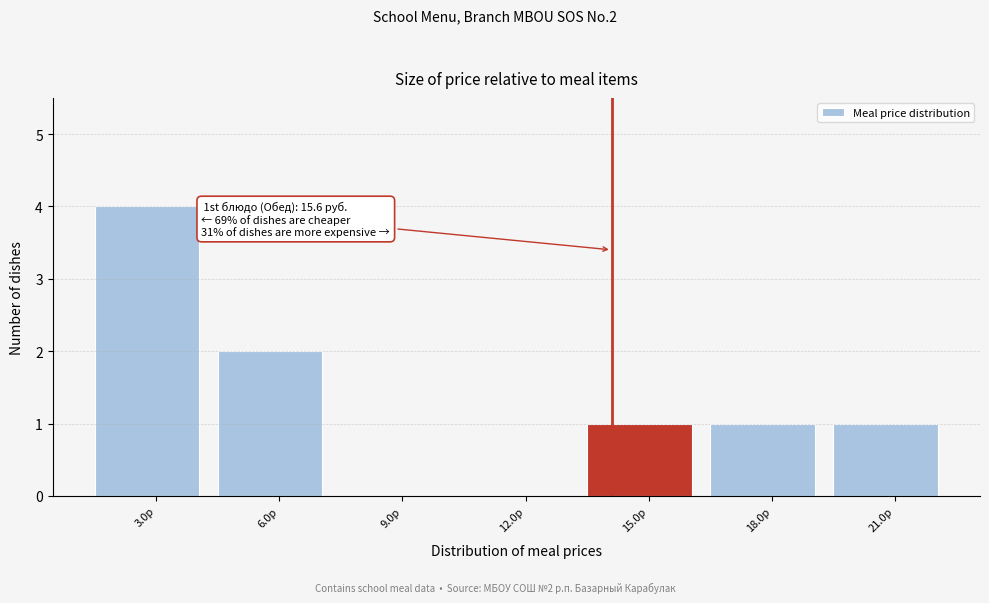

Reading left to right, list all the values displayed in this chart.

3.0р=4	6.0р=2	9.0р=0	12.0р=0	15.0р=1	18.0р=1	21.0р=1